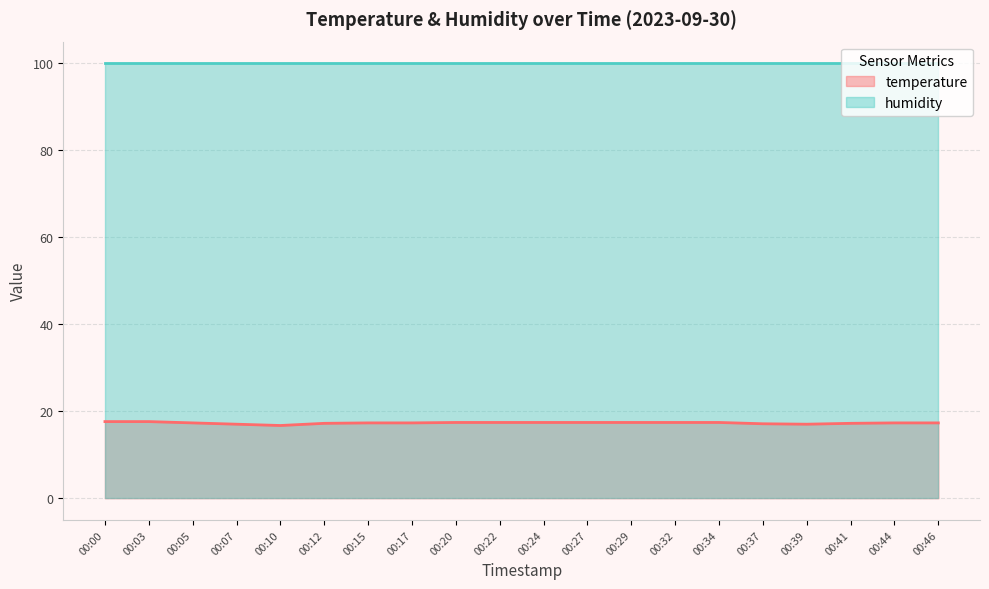

What value does the data have at 00:00?

17.6